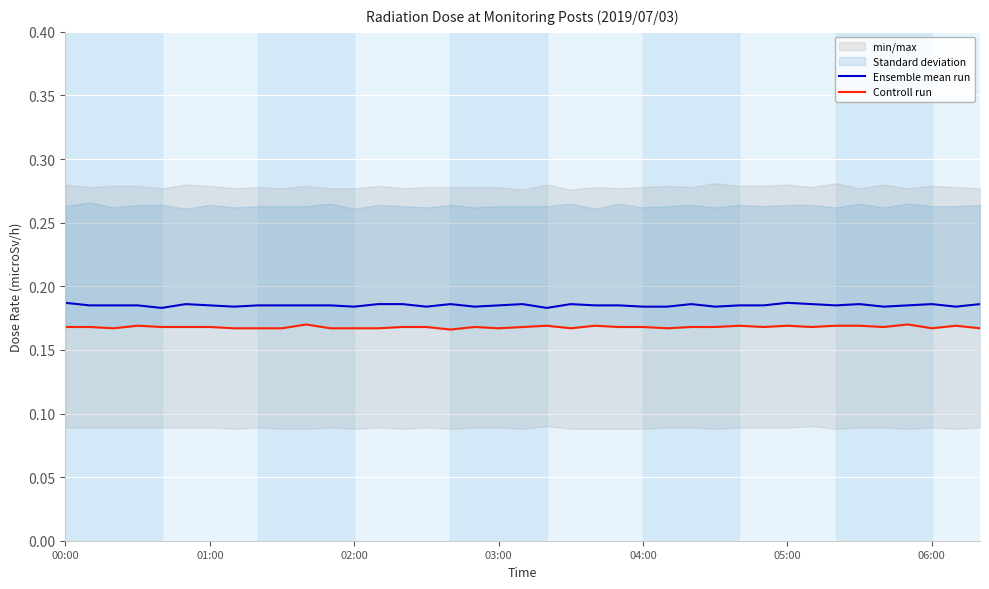

Count the Controll run values in the range 0 to 1.

39